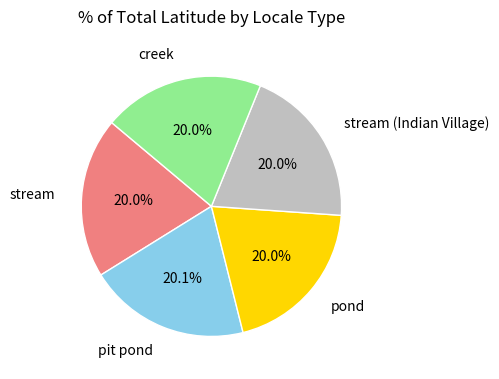

What is the ratio of the value at stream (Indian Village) to the value at pit pond?

1.0